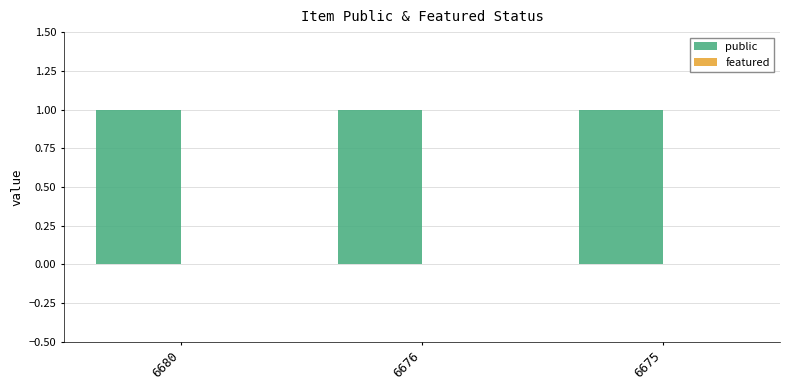

Between 6680 and 6676, which series saw the biggest shift?

public